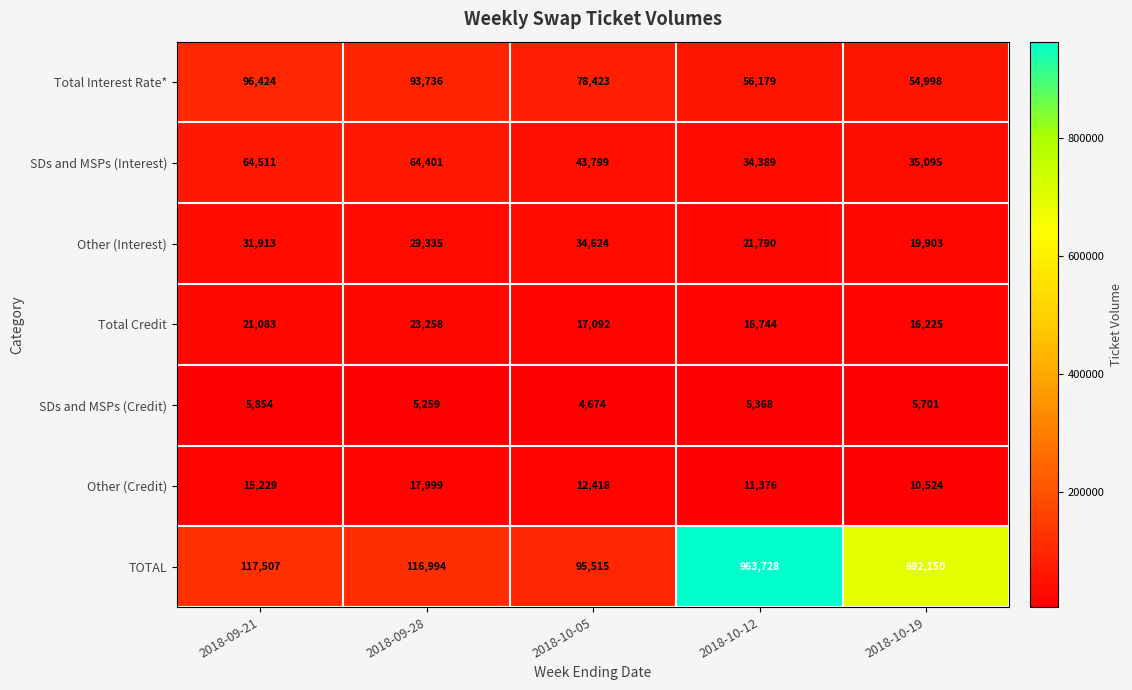

The Other (Credit) series shows 17999 at 2018-09-28. True or false?

True